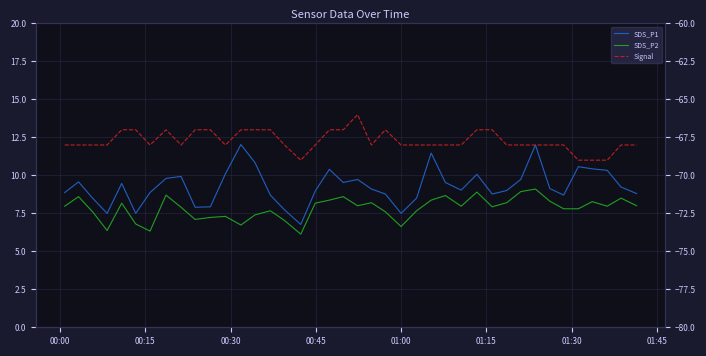

True or false: Signal and SDS_P1 intersect in this chart.

False